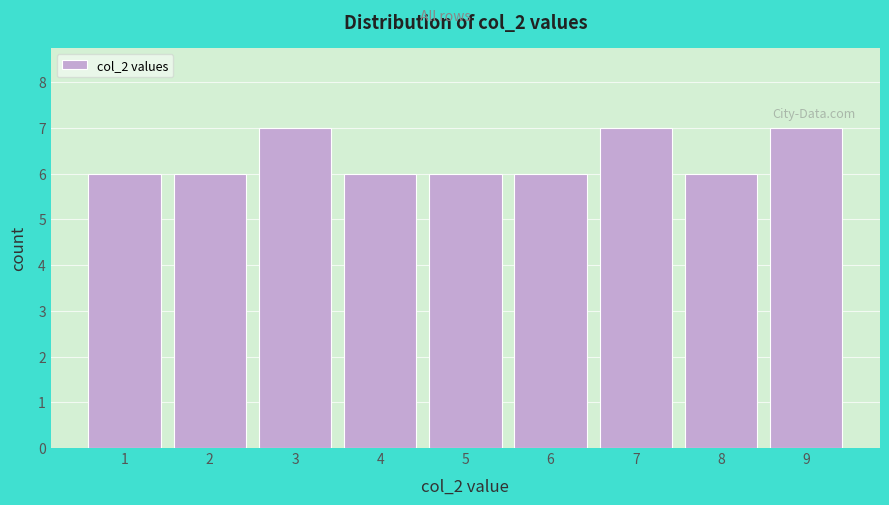

Reading left to right, list every bar in this chart as the range it spans on the x-axis followed by its height. The values are not printed on the chart, so give them approximately, as read against the axis.

0.5 to 1.5: 6
1.5 to 2.5: 6
2.5 to 3.5: 7
3.5 to 4.5: 6
4.5 to 5.5: 6
5.5 to 6.5: 6
6.5 to 7.5: 7
7.5 to 8.5: 6
8.5 to 9.5: 7